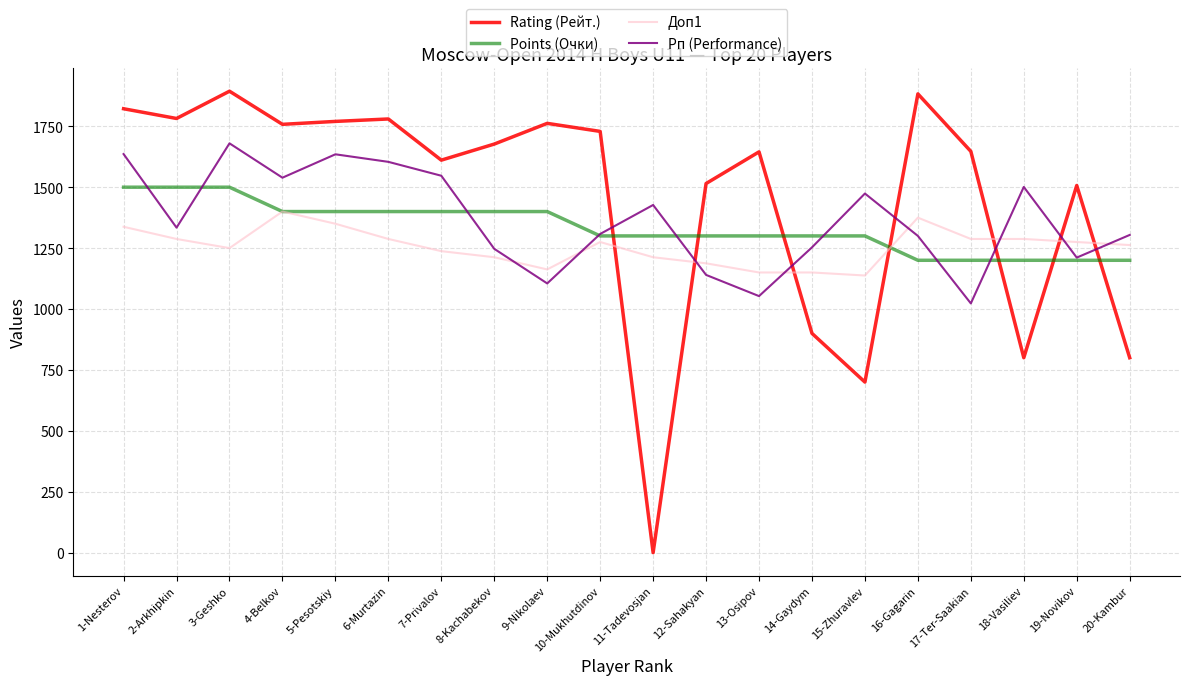

List the series in order of their overall mean, lowest first.

Доп1, Points (Очки), Рп (Performance), Rating (Рейт.)